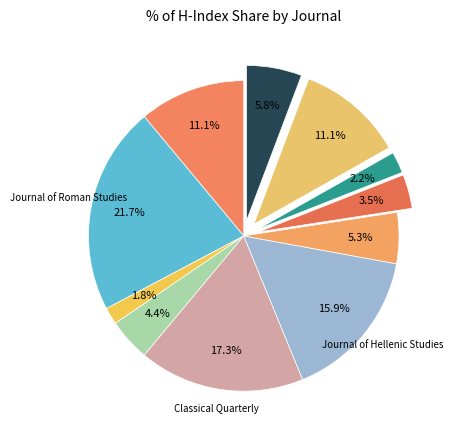

Which category has the biggest portion of the pie?

Journal of Roman Studies